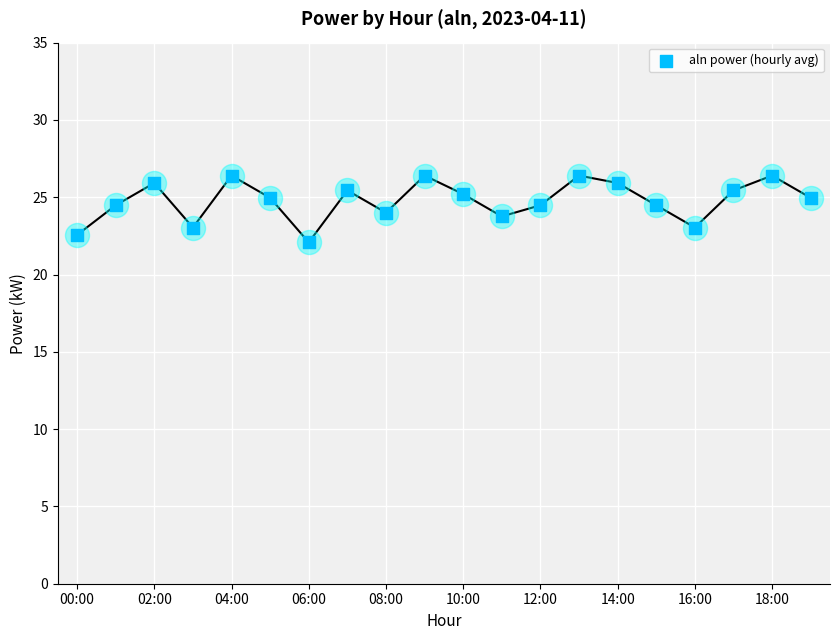

What is the change in value from 00:00 to 11?

+1.2